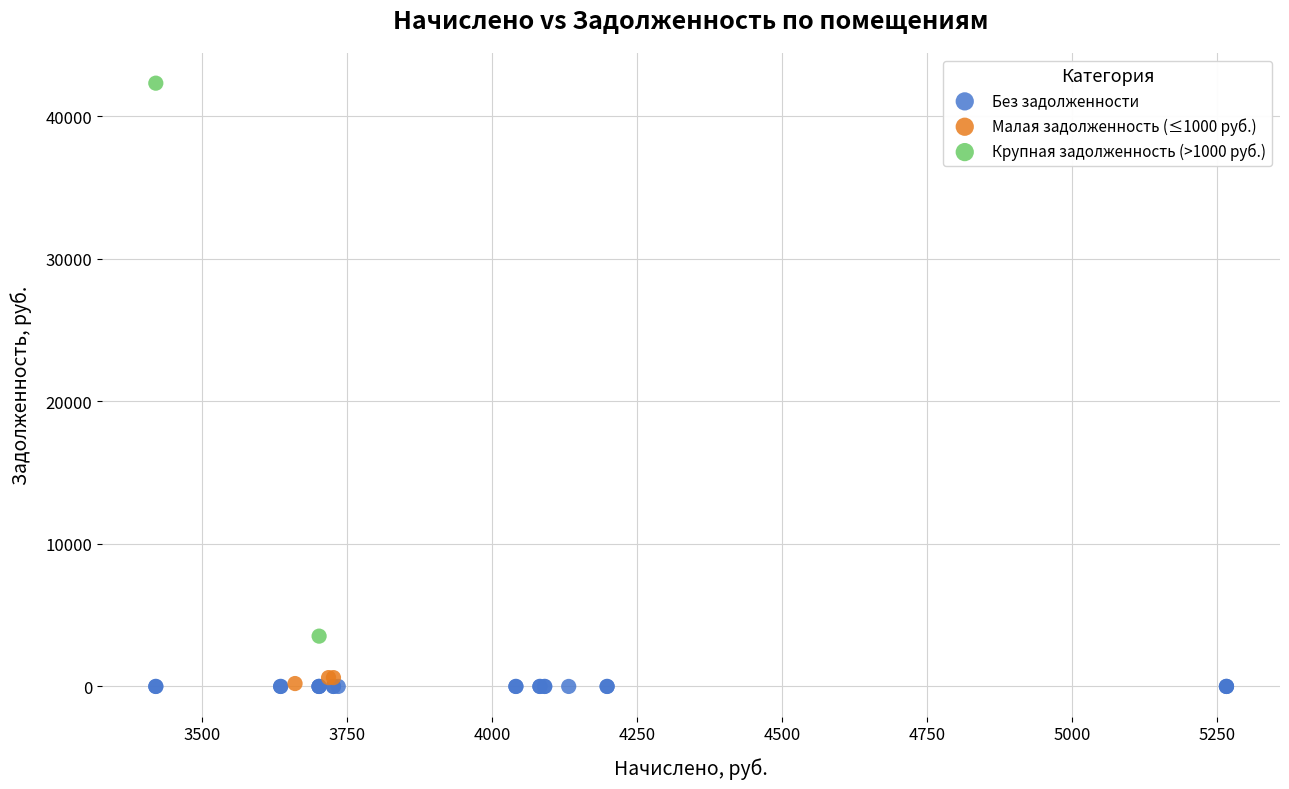

What are all the series names shown in the legend?

Без задолженности, Малая задолженность (≤1000 руб.), Крупная задолженность (>1000 руб.)